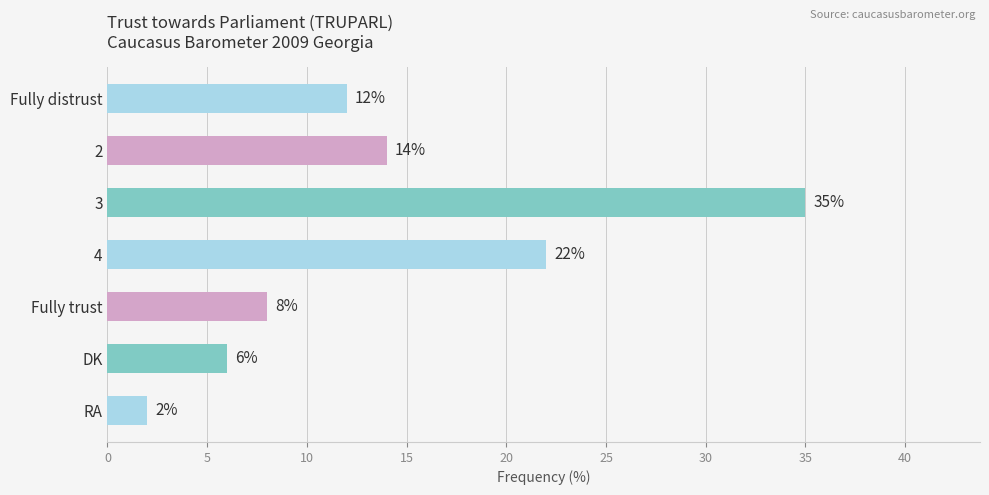

What is the difference between the second highest and minimum values?

20